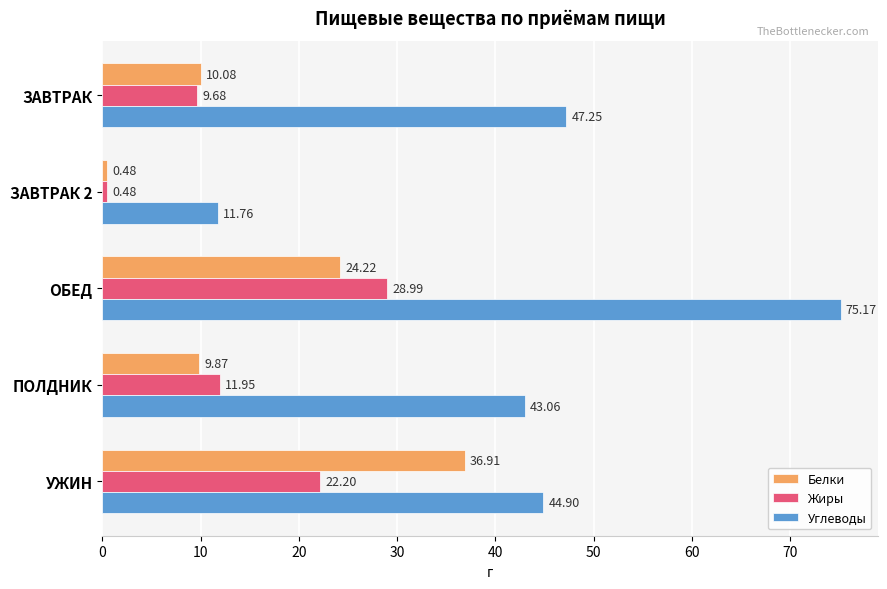

At which label does Жиры reach its minimum?

ЗАВТРАК 2